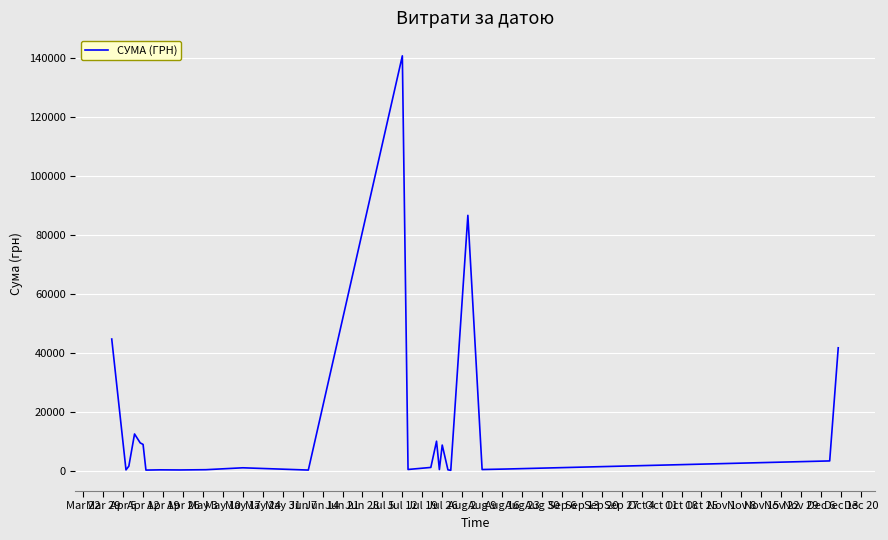

What is the greatest value displayed?

140706.2